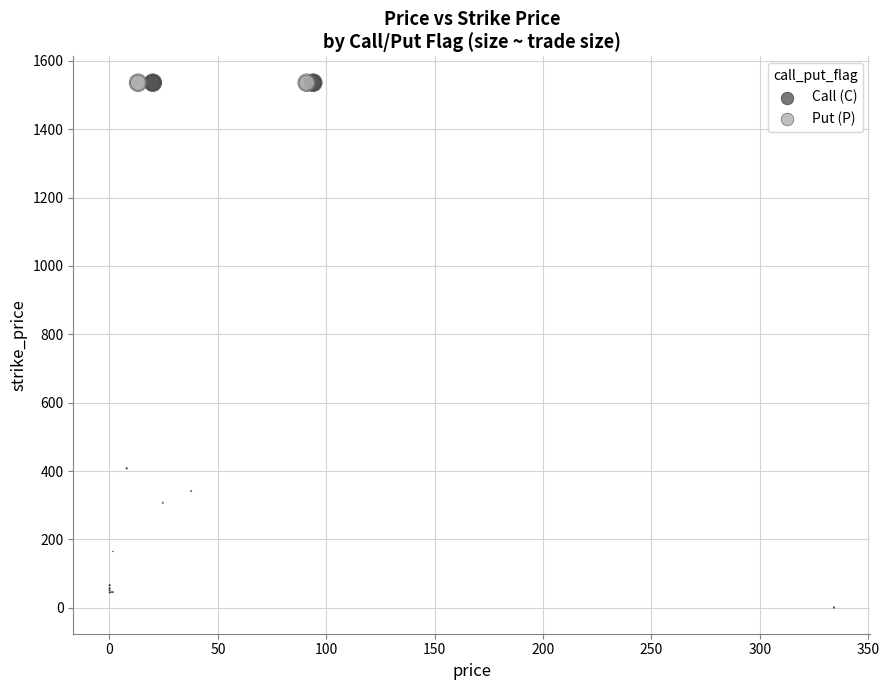

Which series has the largest Y range (max minus min)?

Call (C)